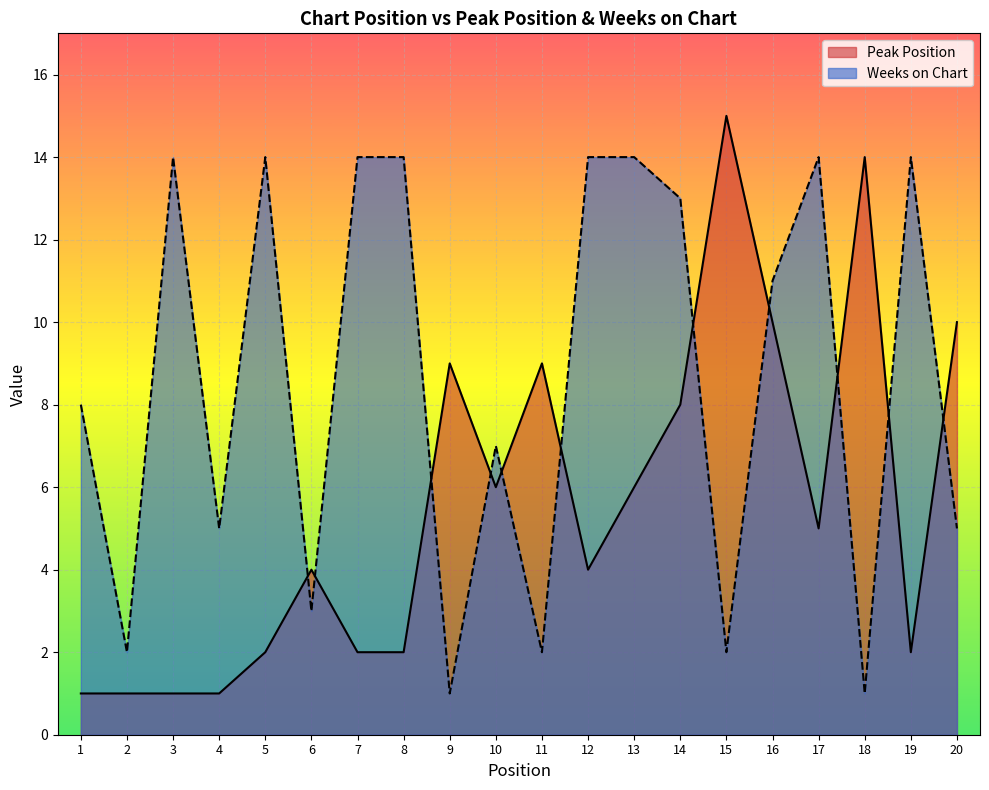

What is the difference between the Weeks on Chart values at 6 and 5?

11